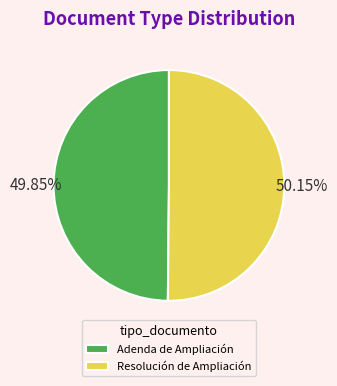

Does any single category account for the majority?

Yes